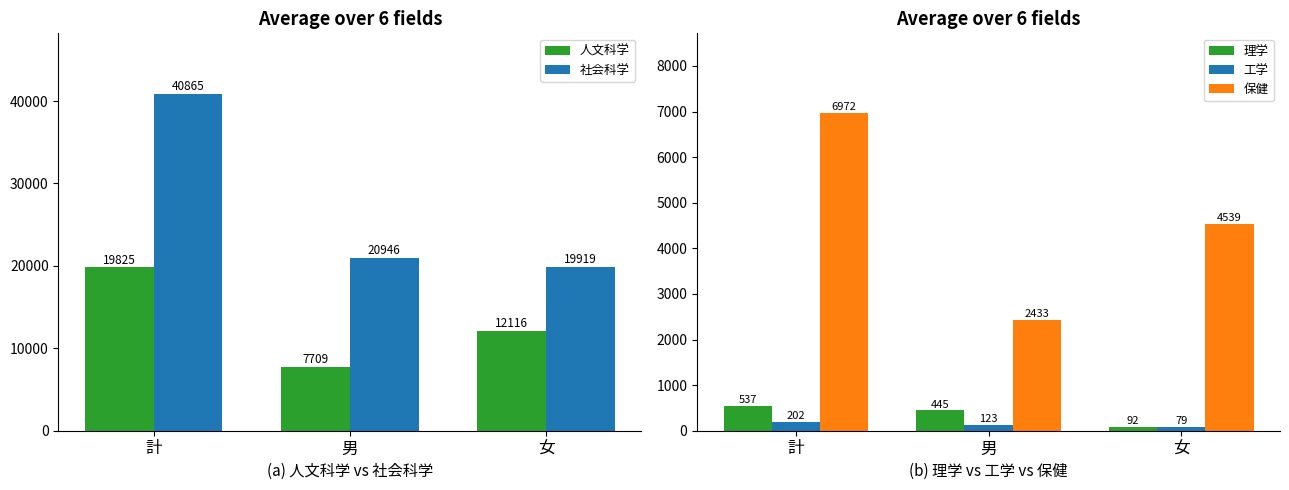

The value of 人文科学 at 計 is 19825. True or false?

True